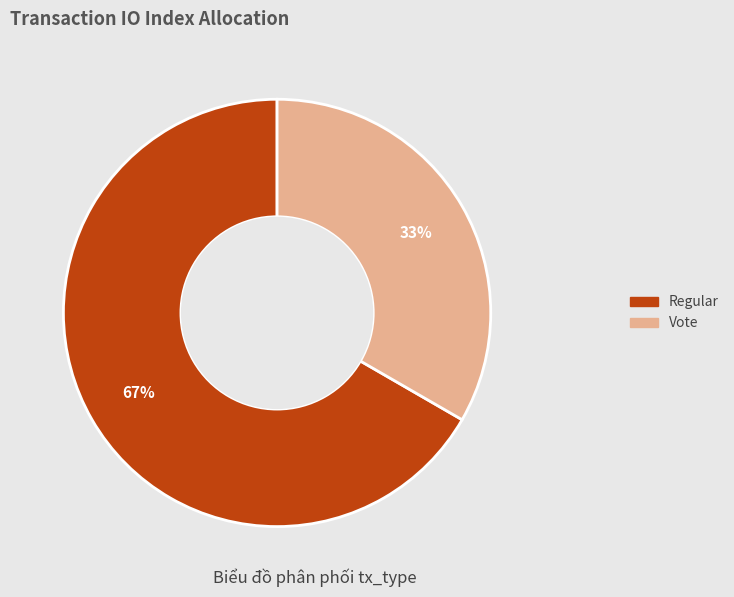

Do Regular and Vote together represent more than half of the pie?

Yes